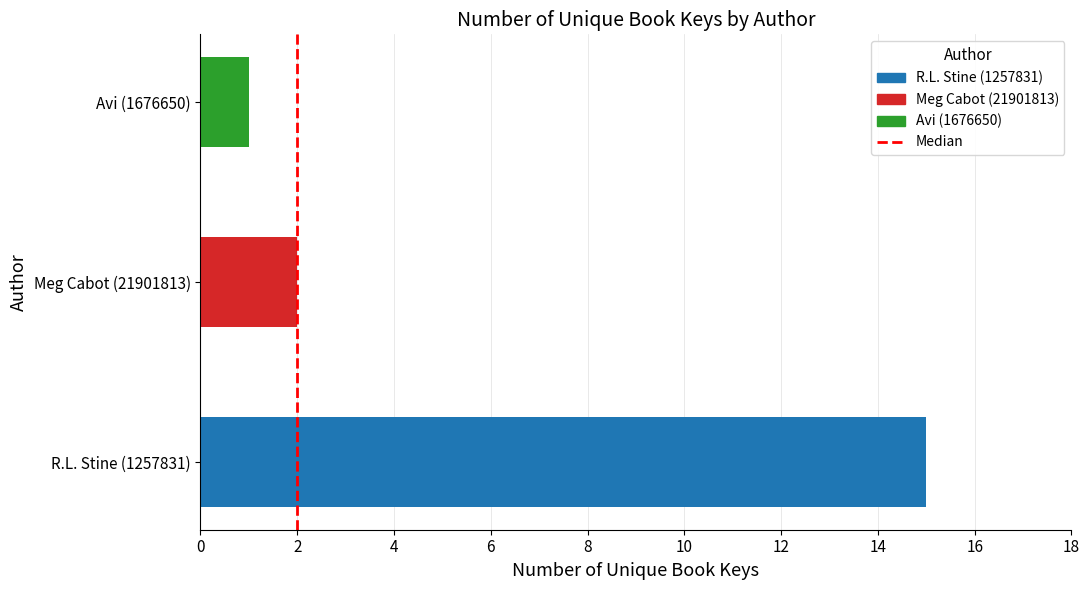

Count the number of categories in the chart.

3